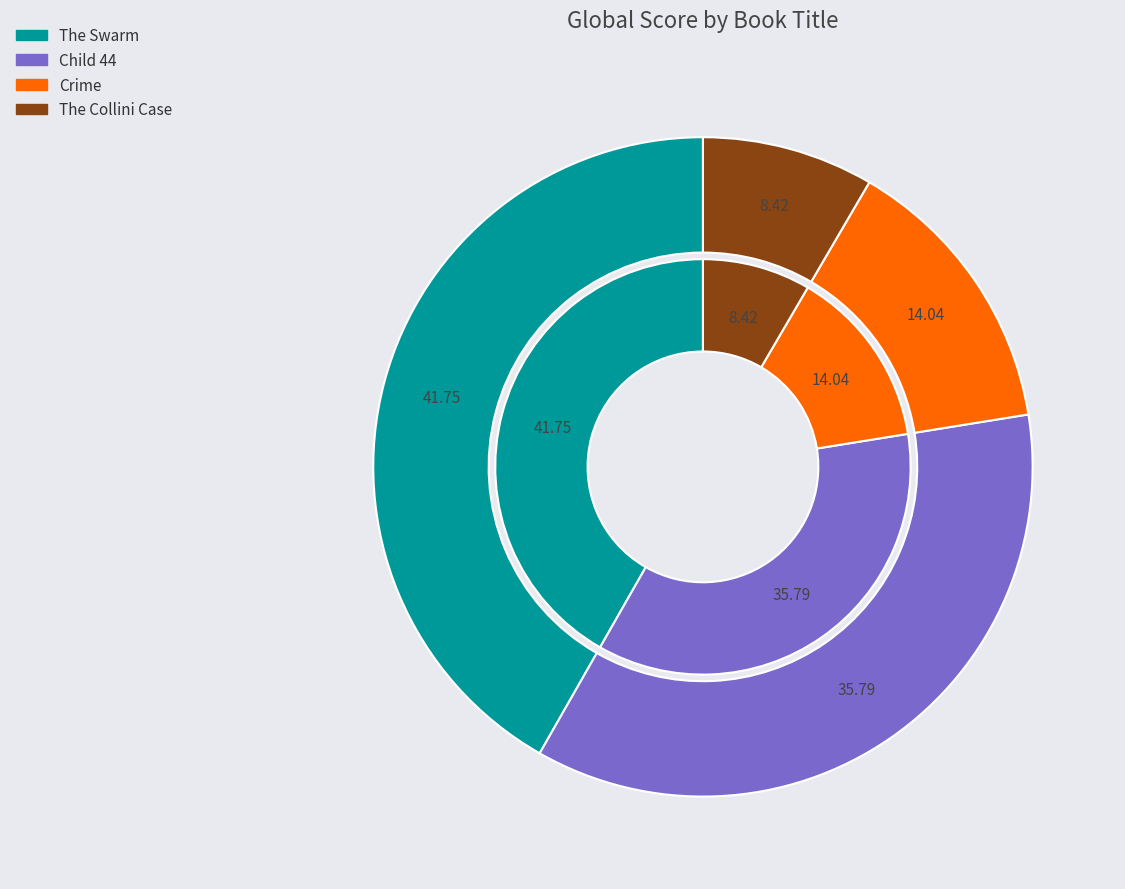

How many segments does this pie chart have?

4